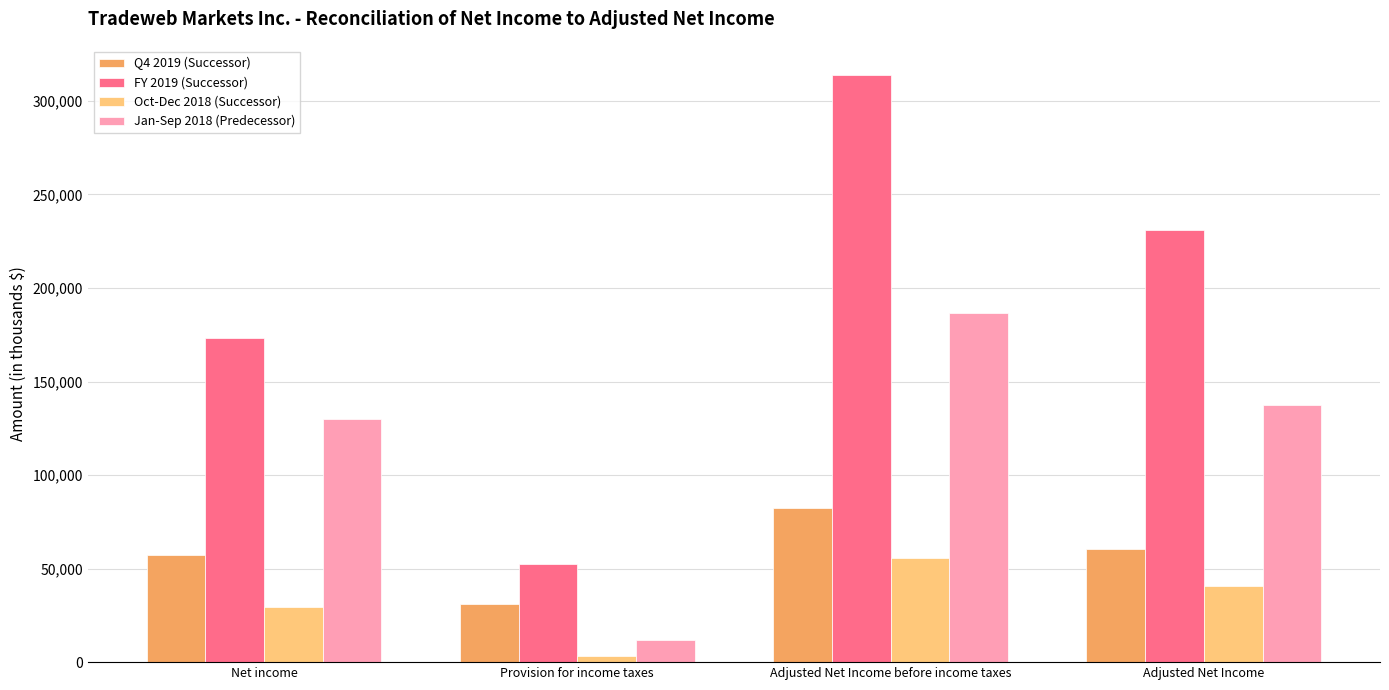

Is the value of Oct-Dec 2018 (Successor) at Provision for income taxes greater than the value of Jan-Sep 2018 (Predecessor) at Adjusted Net Income before income taxes?

No